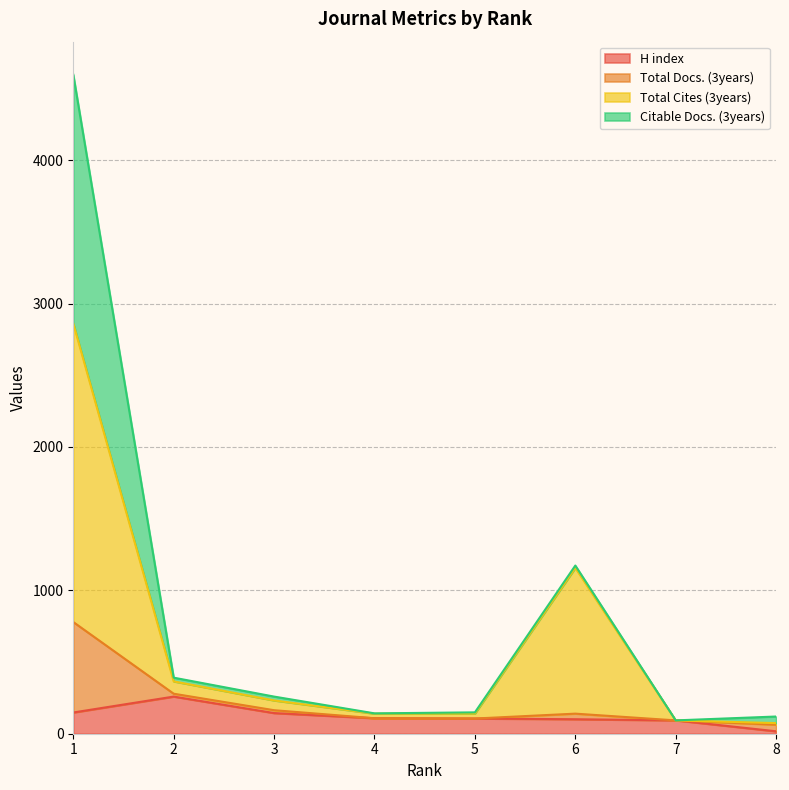

In Total Cites (3years), how many points are higher than both neighbors (excluding endpoints)?

1